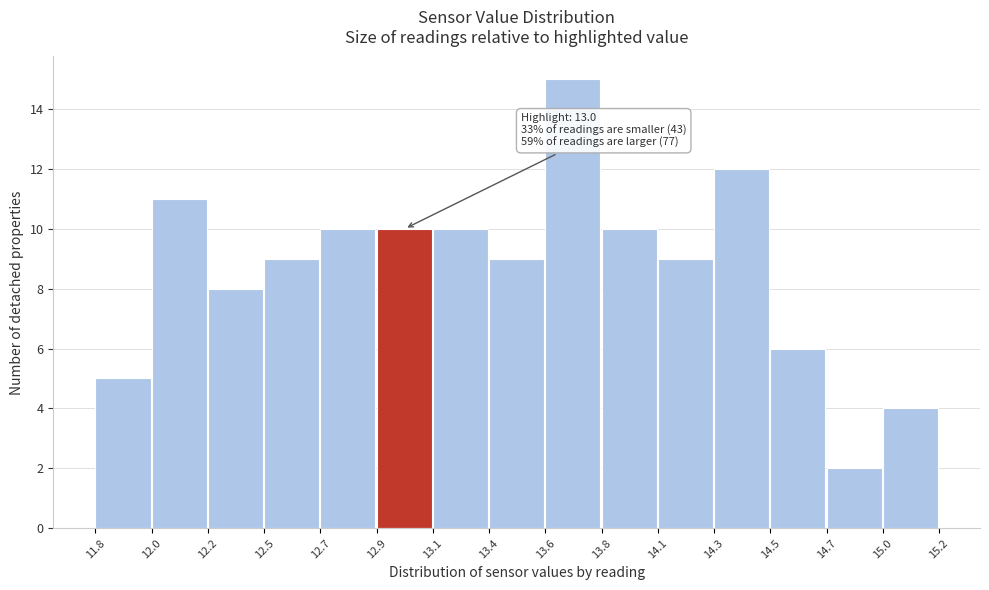

Reading left to right, extract all data points from this chart.

11.8=5	12.0=11	12.2=8	12.5=9	12.7=10	12.9=10	13.1=10	13.4=9	13.6=15	13.8=10	14.1=9	14.3=12	14.5=6	14.7=2	15.0=4